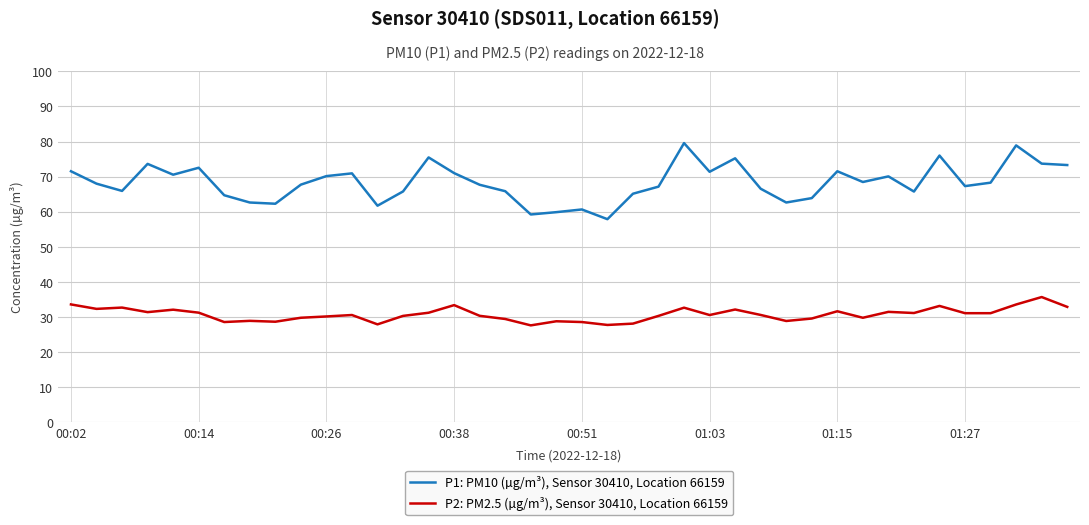

True or false: P1: PM10 (µg/m³), Sensor 30410, Location 66159 and P2: PM2.5 (µg/m³), Sensor 30410, Location 66159 intersect in this chart.

False